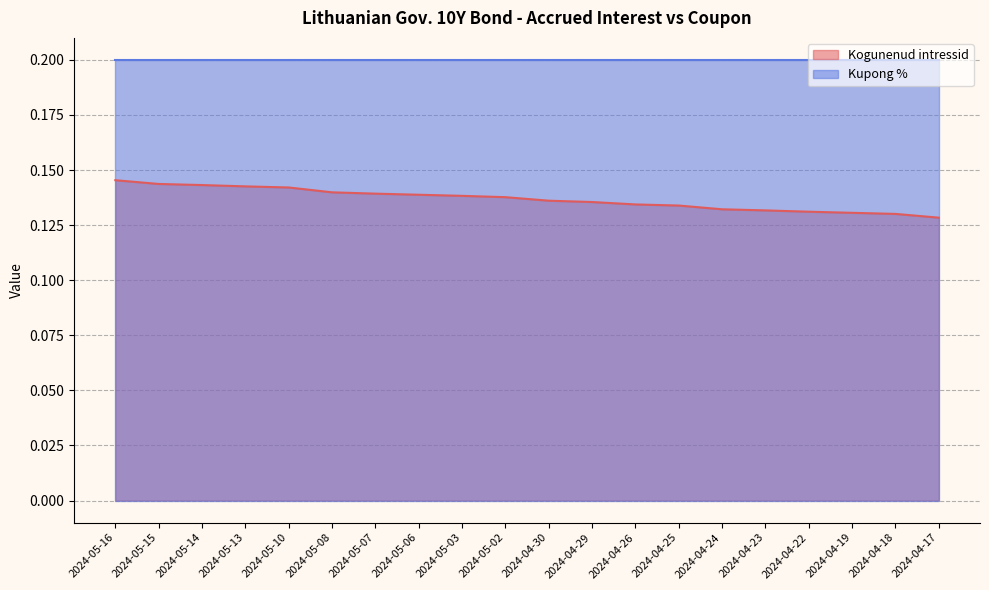

Which has a higher value, 2024-04-29 or 2024-05-06?

2024-05-06